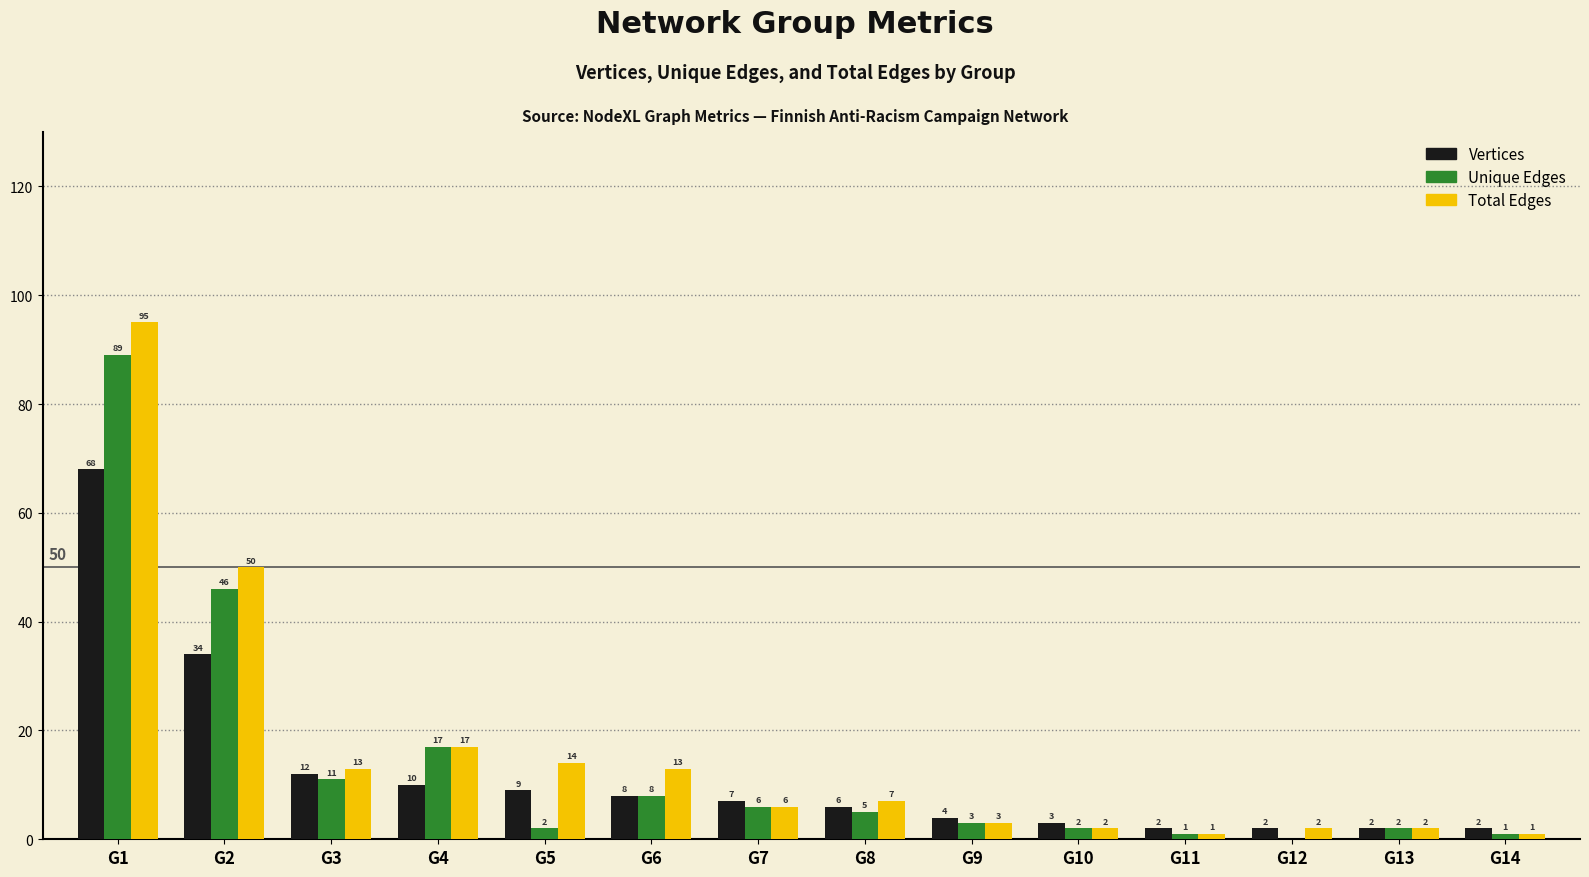

True or false: Vertices has a value of 3 at G10.

True